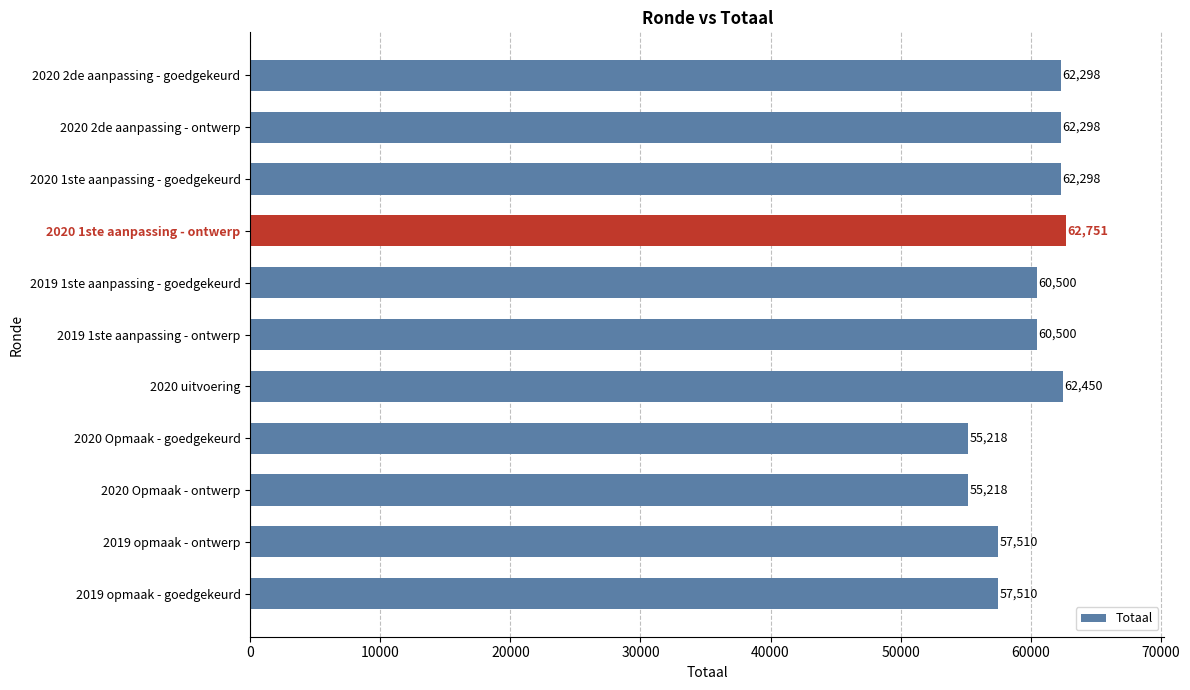

Reading top to bottom, extract all data points from this chart.

62298	62298	62298	62751	60500	60500	62450	55218	55218	57510	57510